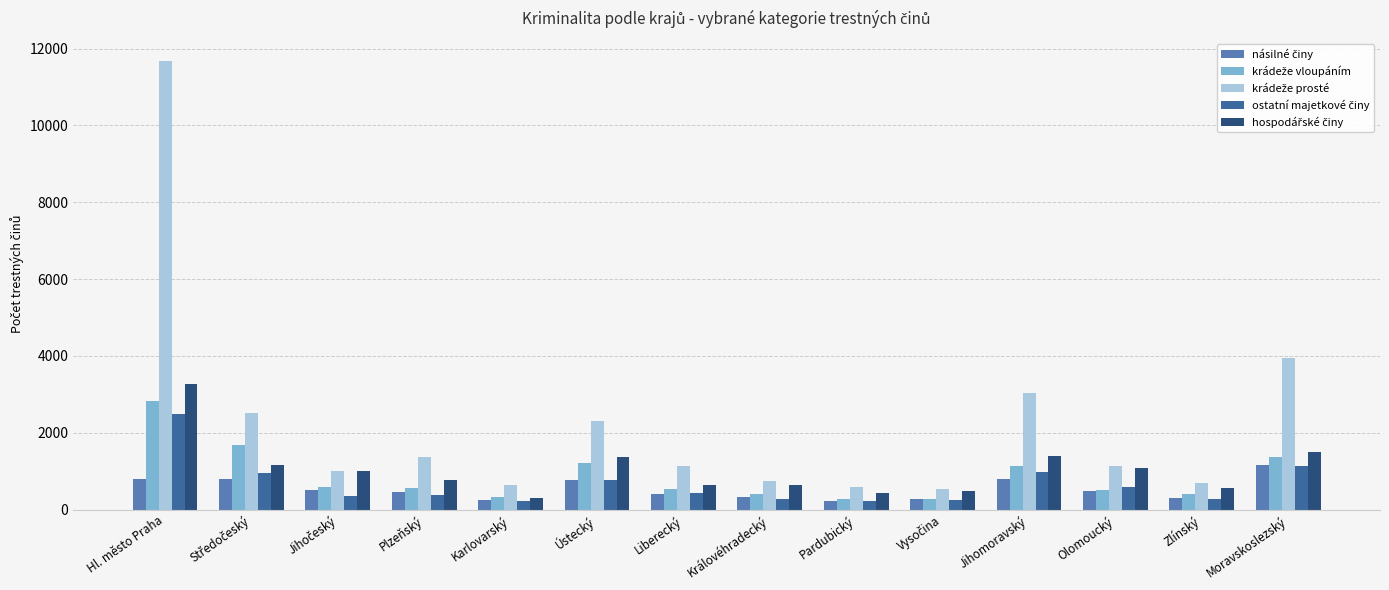

What is the total value across all series at Jihomoravský?

7350